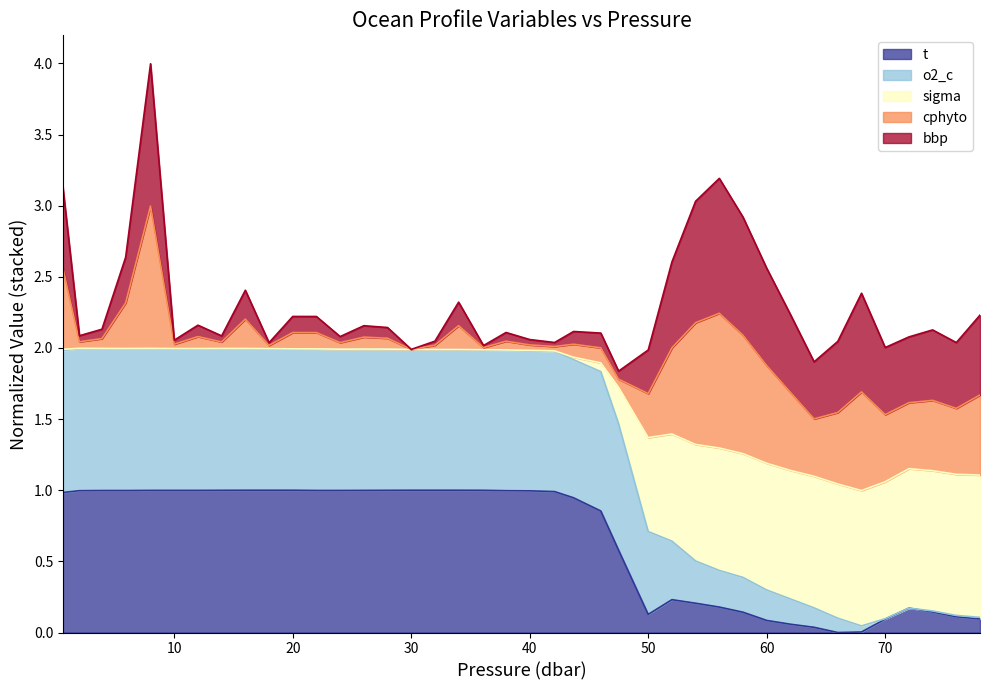

Does the chart display data point markers on the line(s)?

No